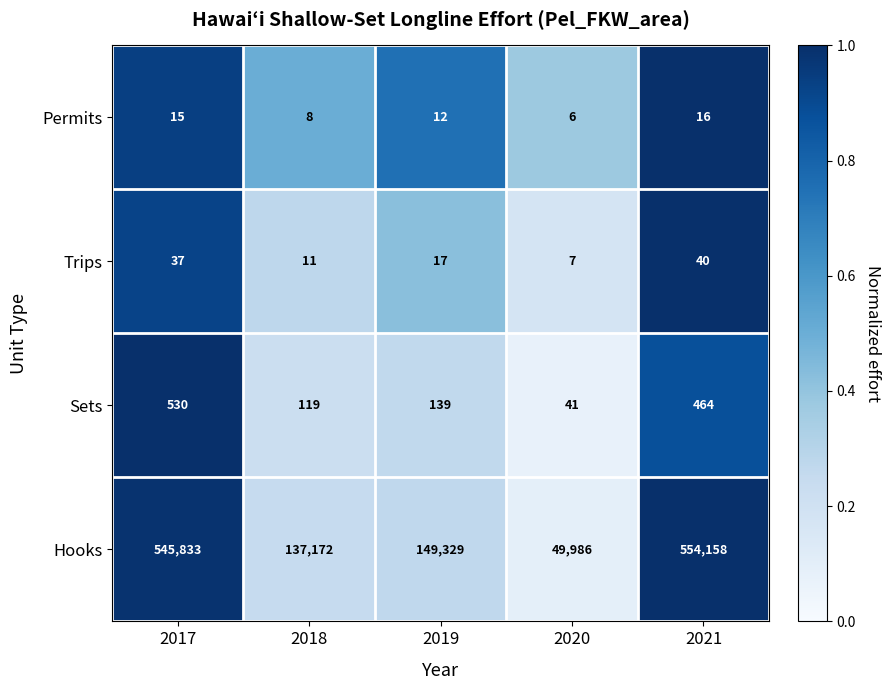

What is the total value across all series at 2020?

50040